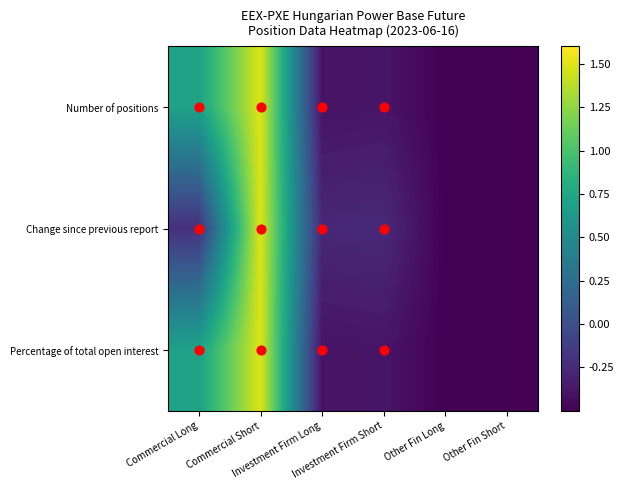

What is the total value across all series at Commercial Short?

4.5